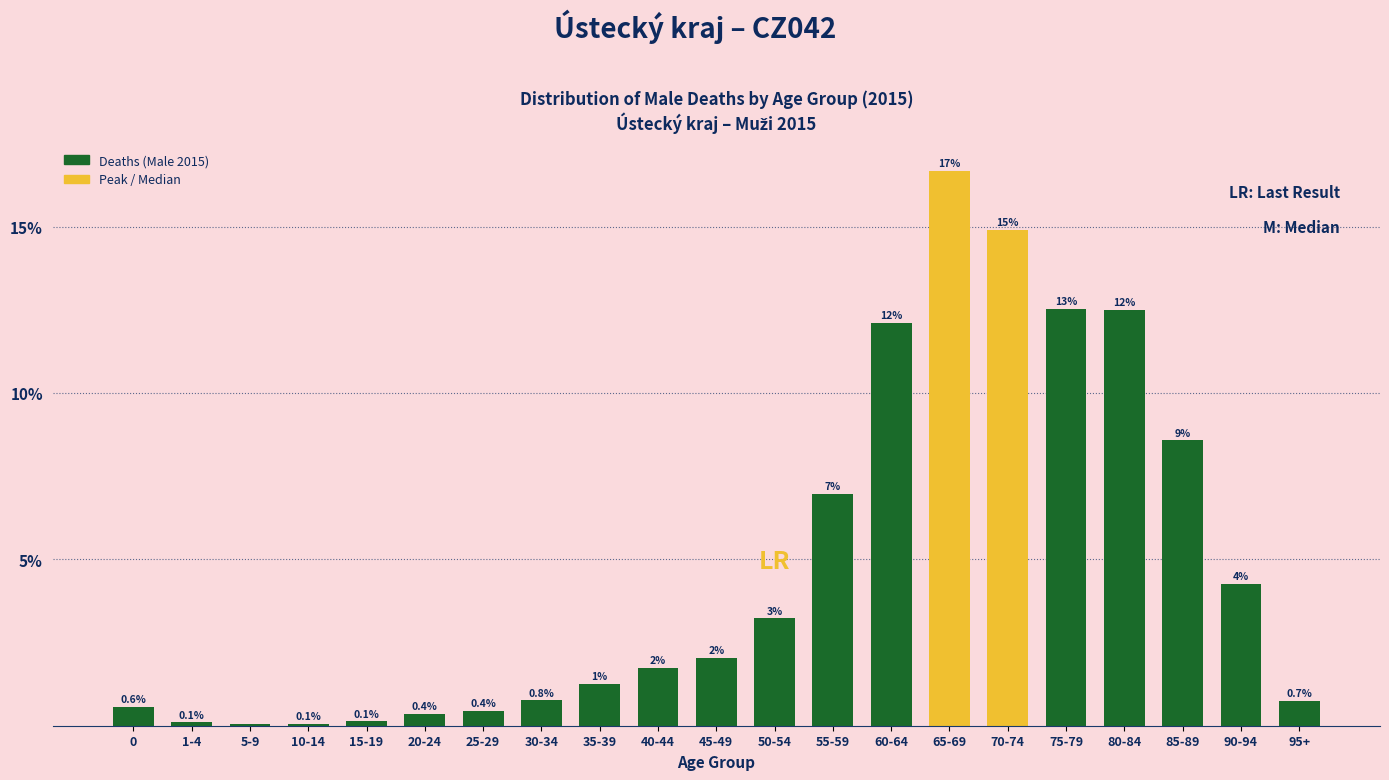

Which has a higher value, 75-79 or 20-24?

75-79